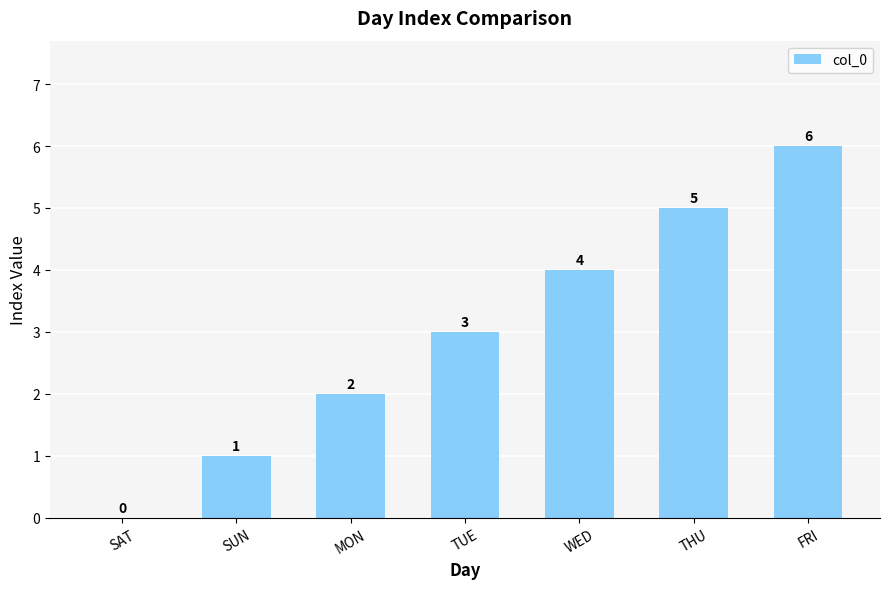

At which category does the chart reach its peak across all series?

FRI